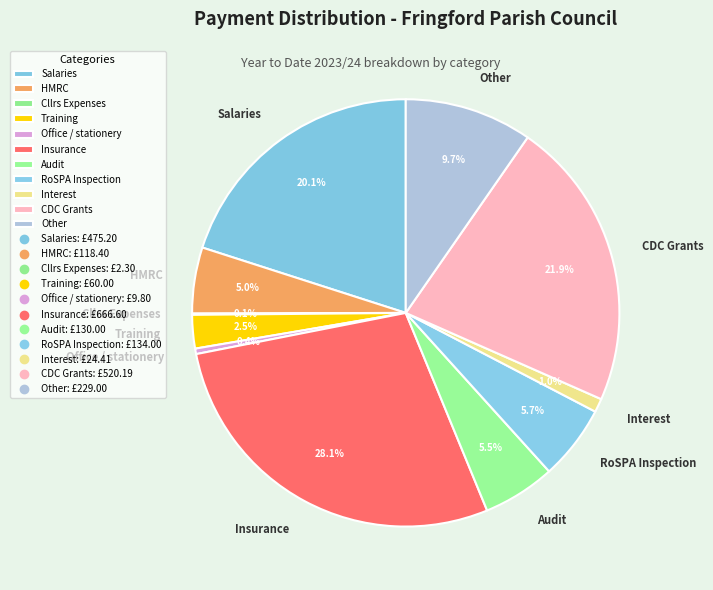

What percentage do Insurance and HMRC together represent?

33.1%